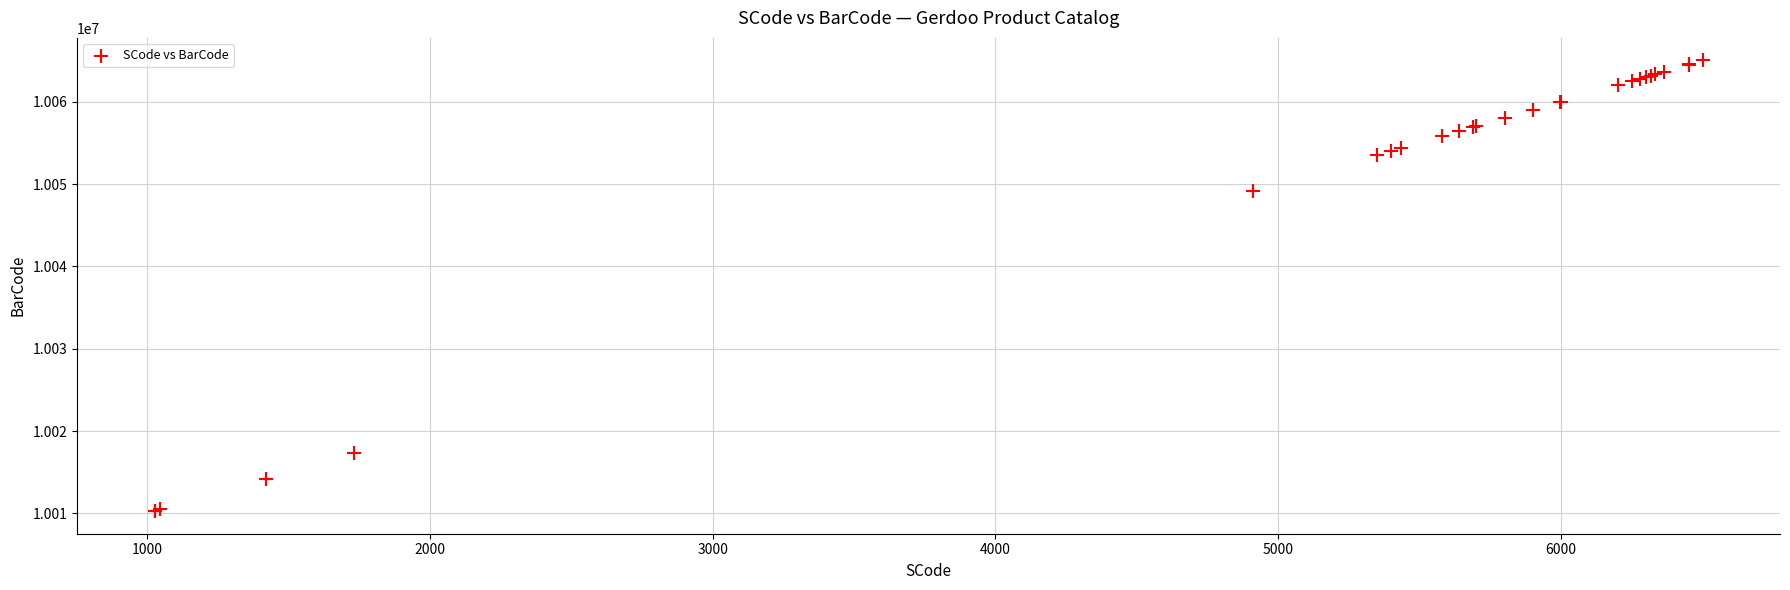

What Y value in the scatter plot is closest to 10037639?

10049112